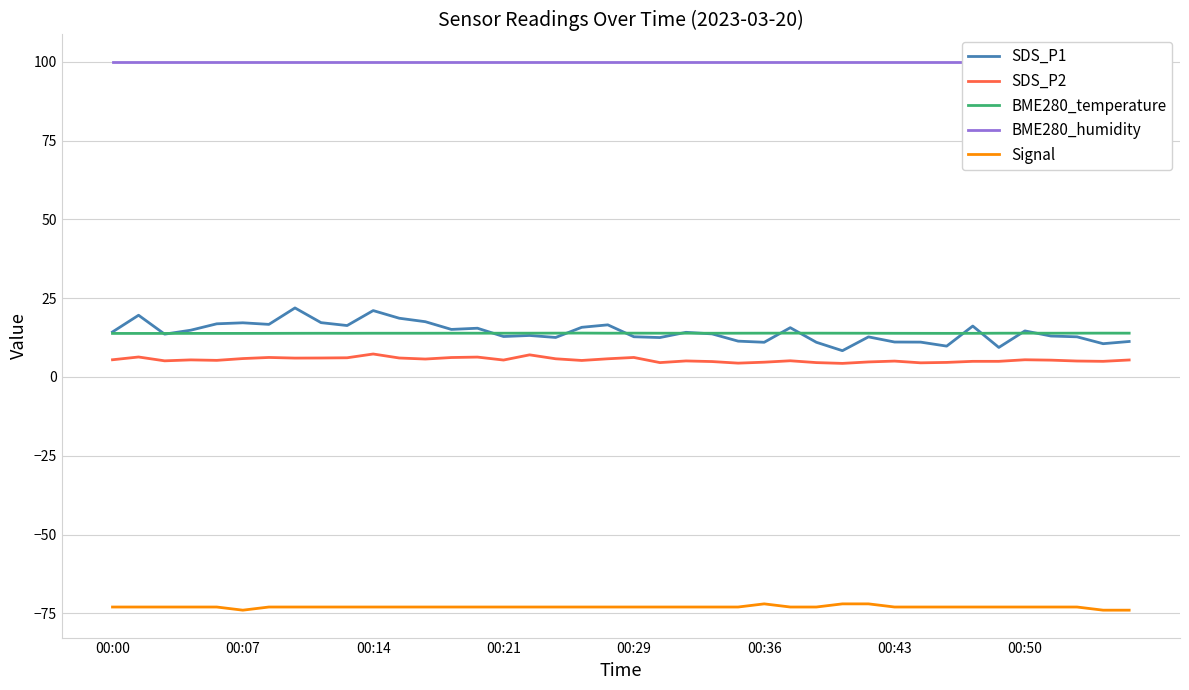

The Signal series shows -73.0 at 00:21. True or false?

True